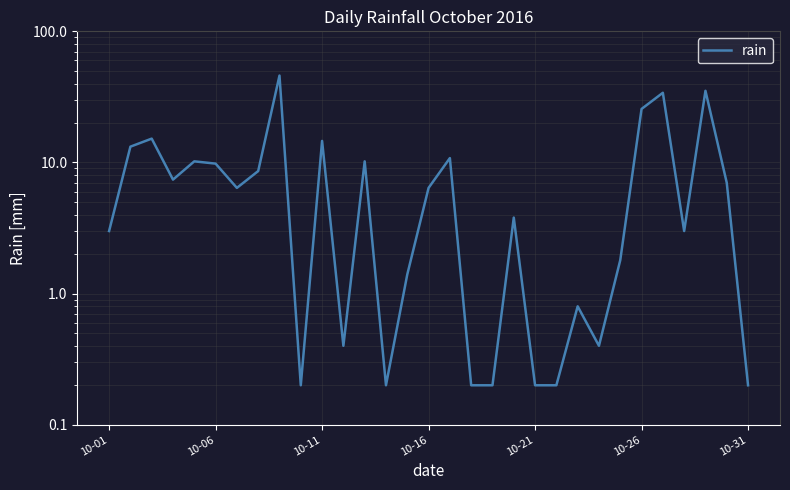

True or false: there are more than 2 points higher than both neighbors.

True